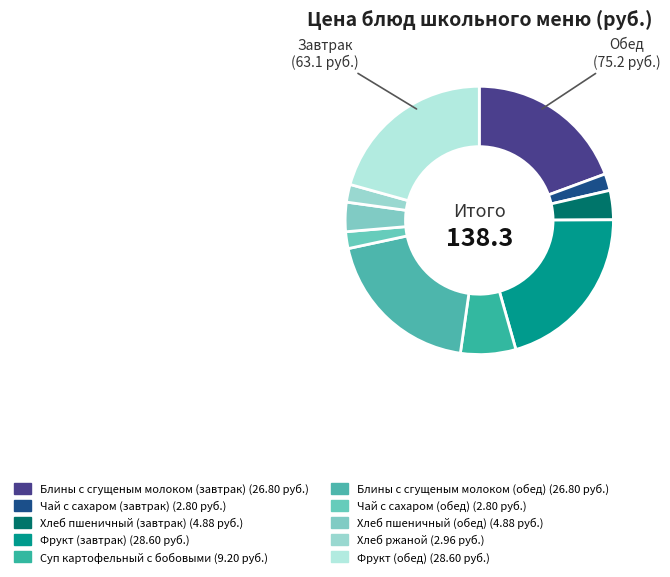

Rank the categories by value from highest to lowest.

Фрукт (завтрак), Фрукт (обед), Блины с сгущеным молоком (завтрак), Блины с сгущеным молоком (обед), Суп картофельный с бобовыми, Хлеб пшеничный (завтрак), Хлеб пшеничный (обед), Хлеб ржаной, Чай с сахаром (завтрак), Чай с сахаром (обед)